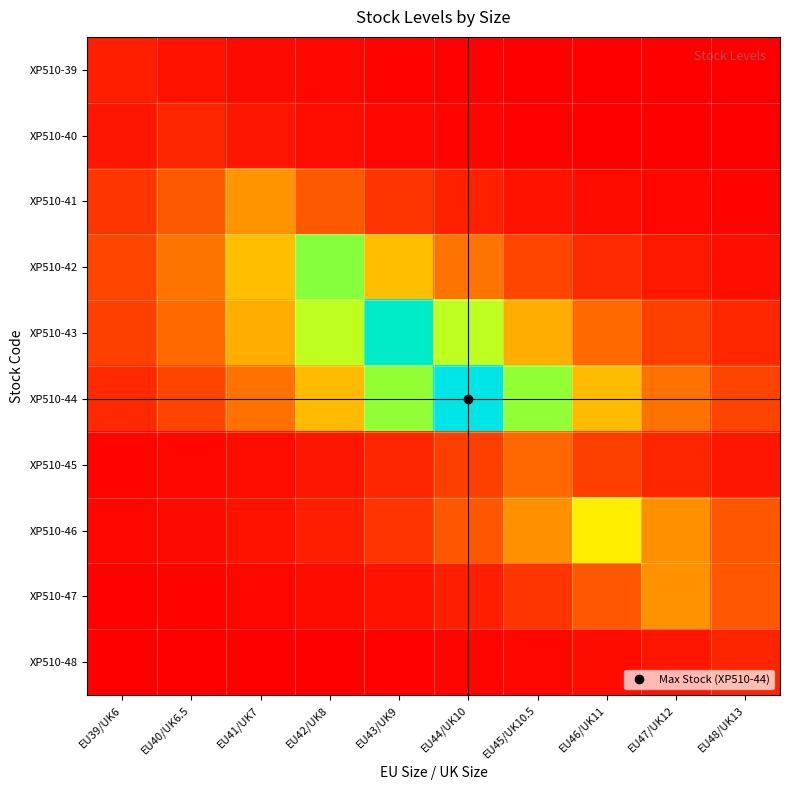

What is the difference between the highest and lowest values at EU44/UK10?

905.4